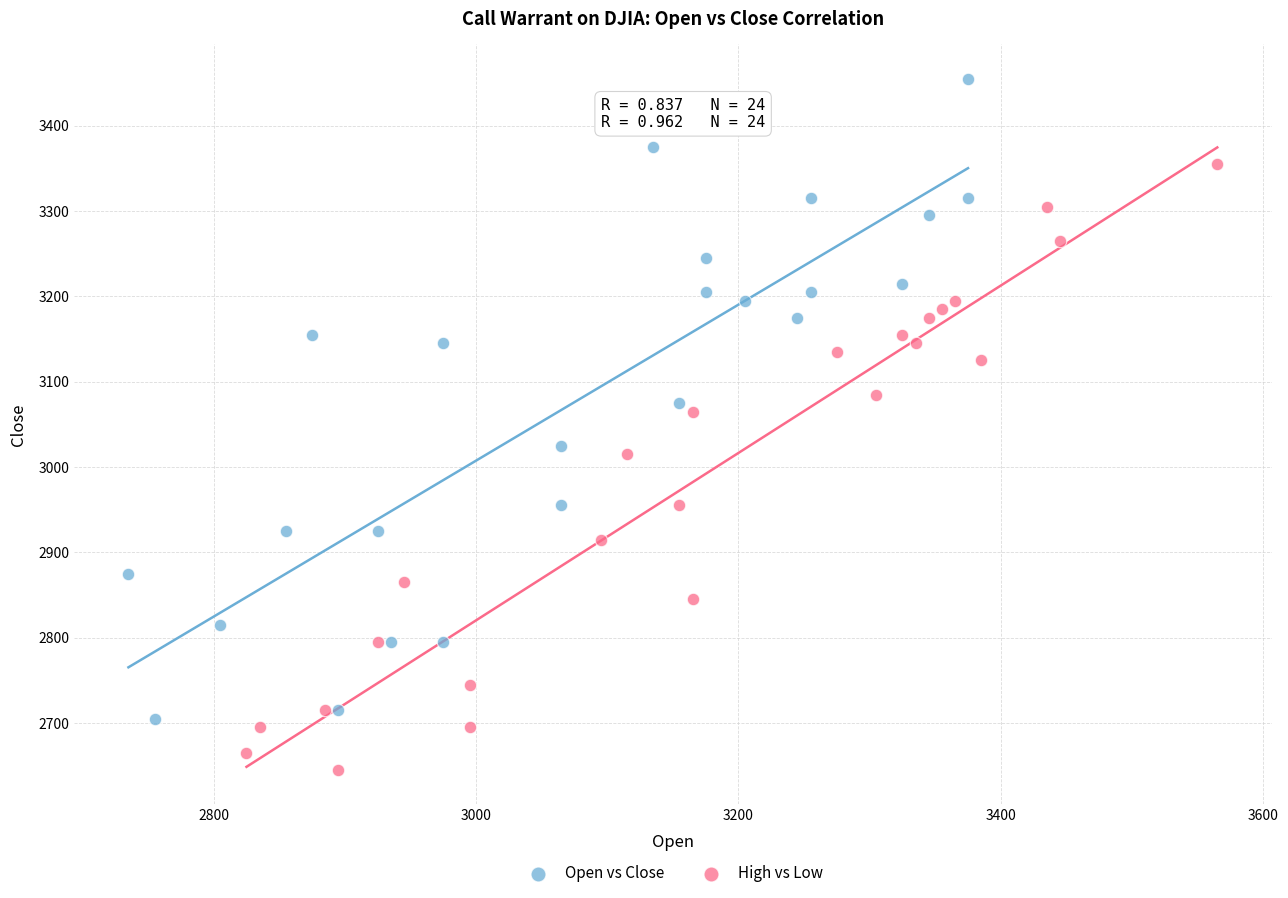

Which series contains the lowest Y value?

High vs Low